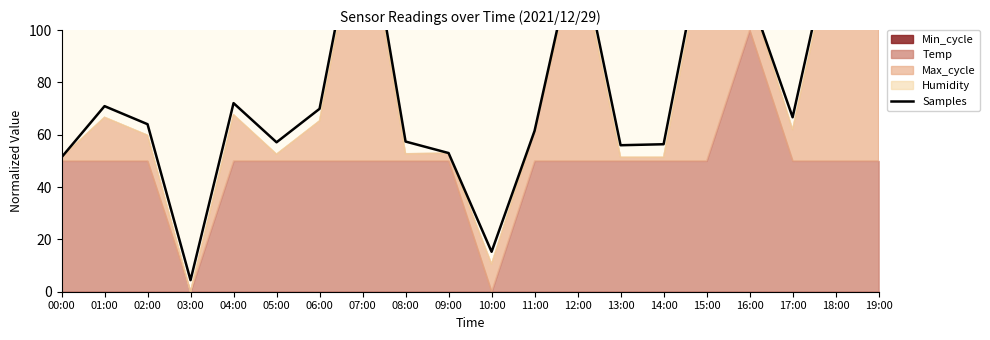

At which label does the data first exceed 66?

01:00